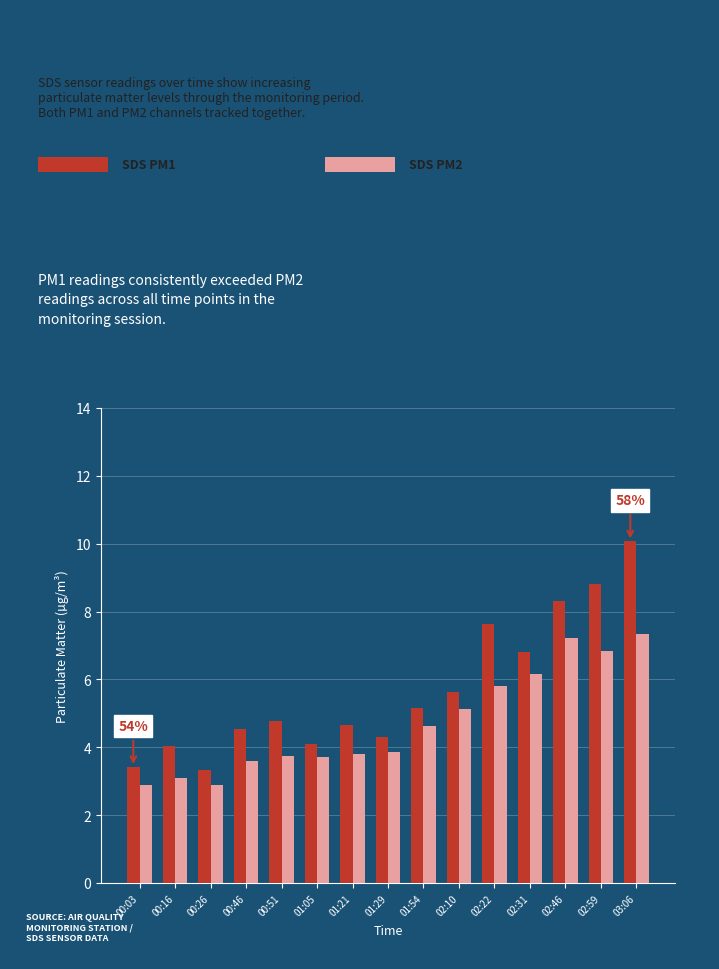

What is the difference between the highest and lowest values at 02:59?

2.0